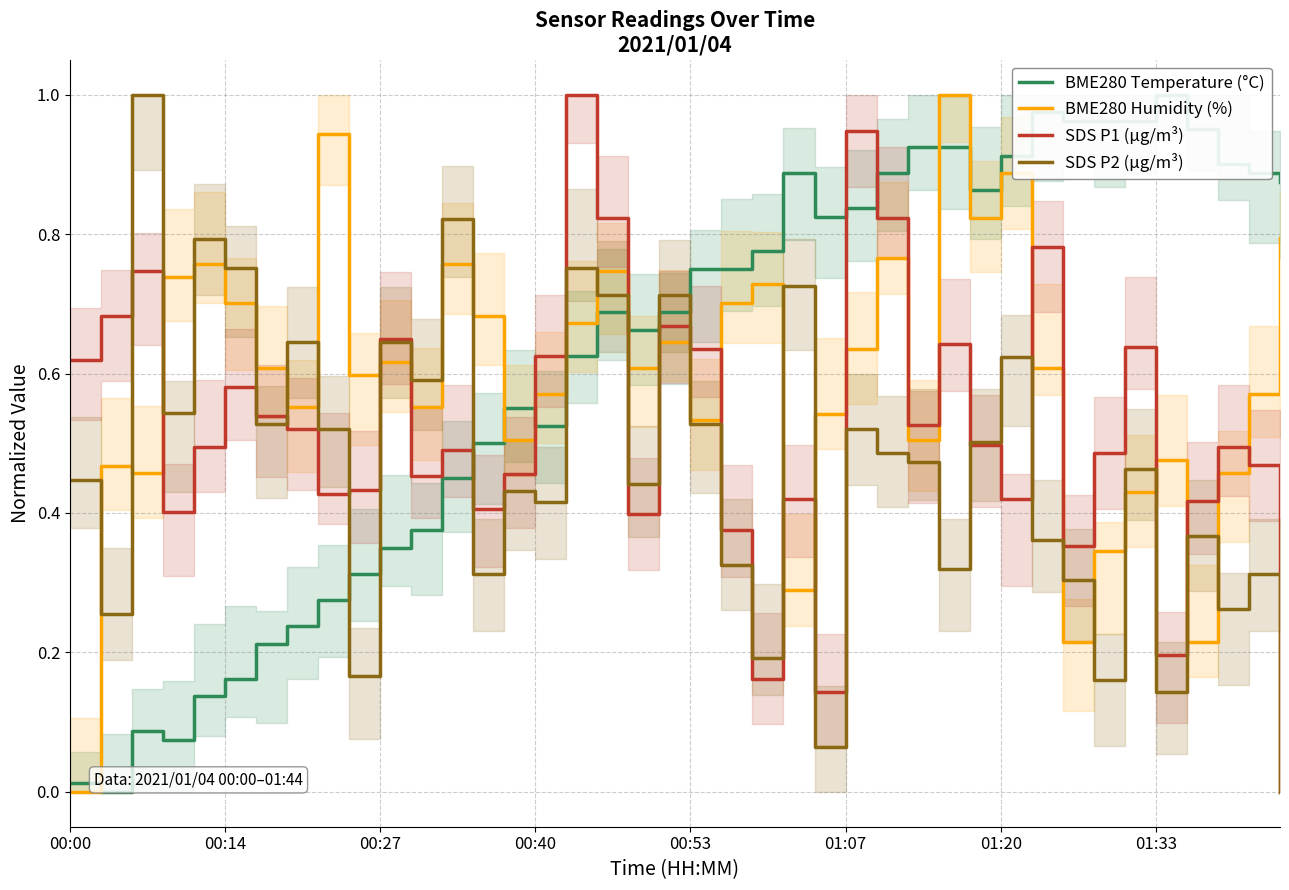

What is the sum of the SDS P1 (µg/m³) values at 25 and 36?

1.4